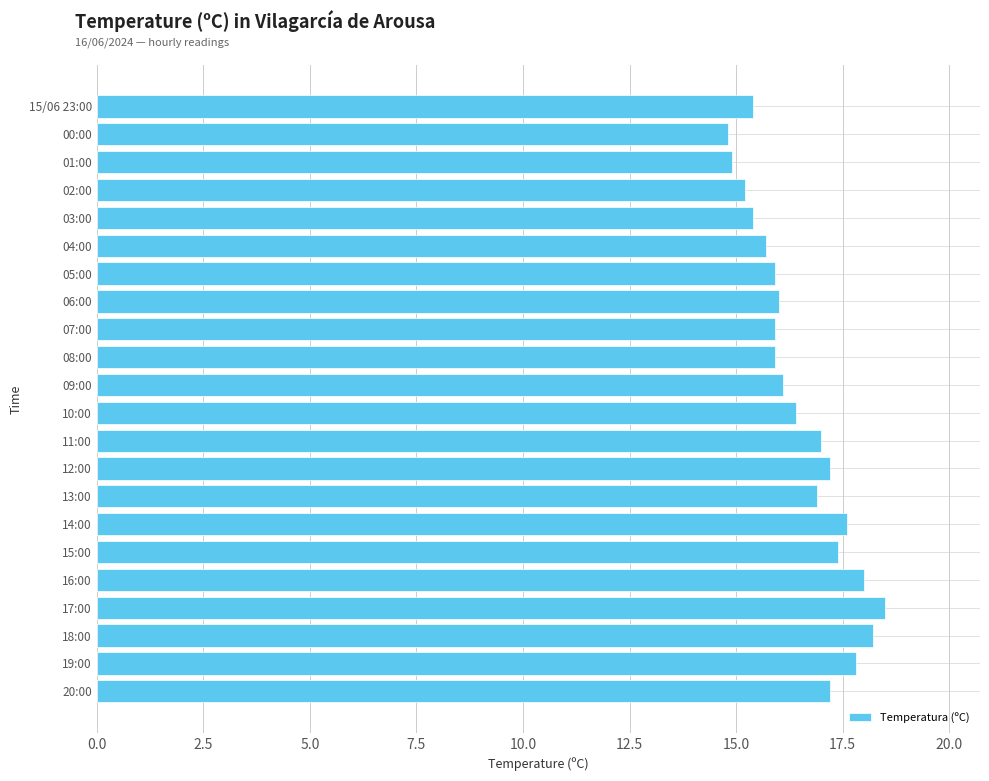

How many bars are there in total?

22